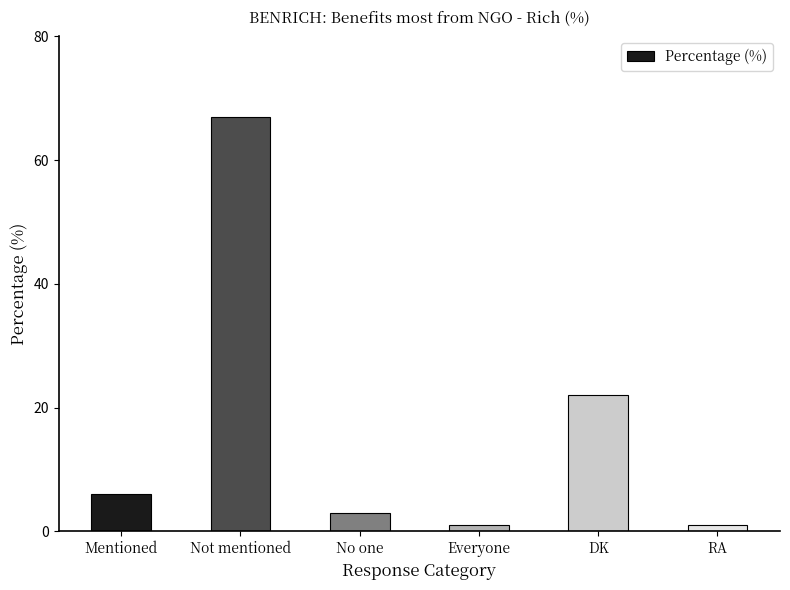

What is the difference between the second highest and second lowest values?

21